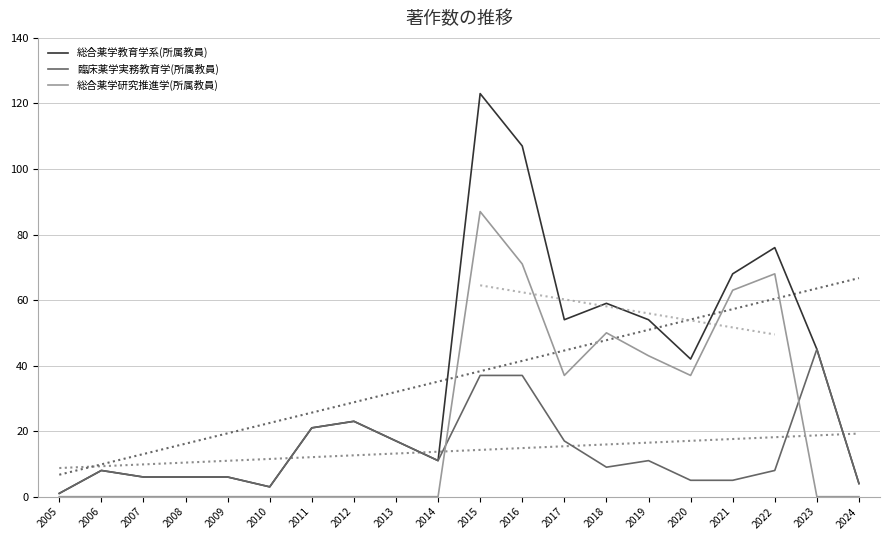

What is the difference between the second highest and second lowest values in the 総合薬学研究推進学(所属教員) series?

71